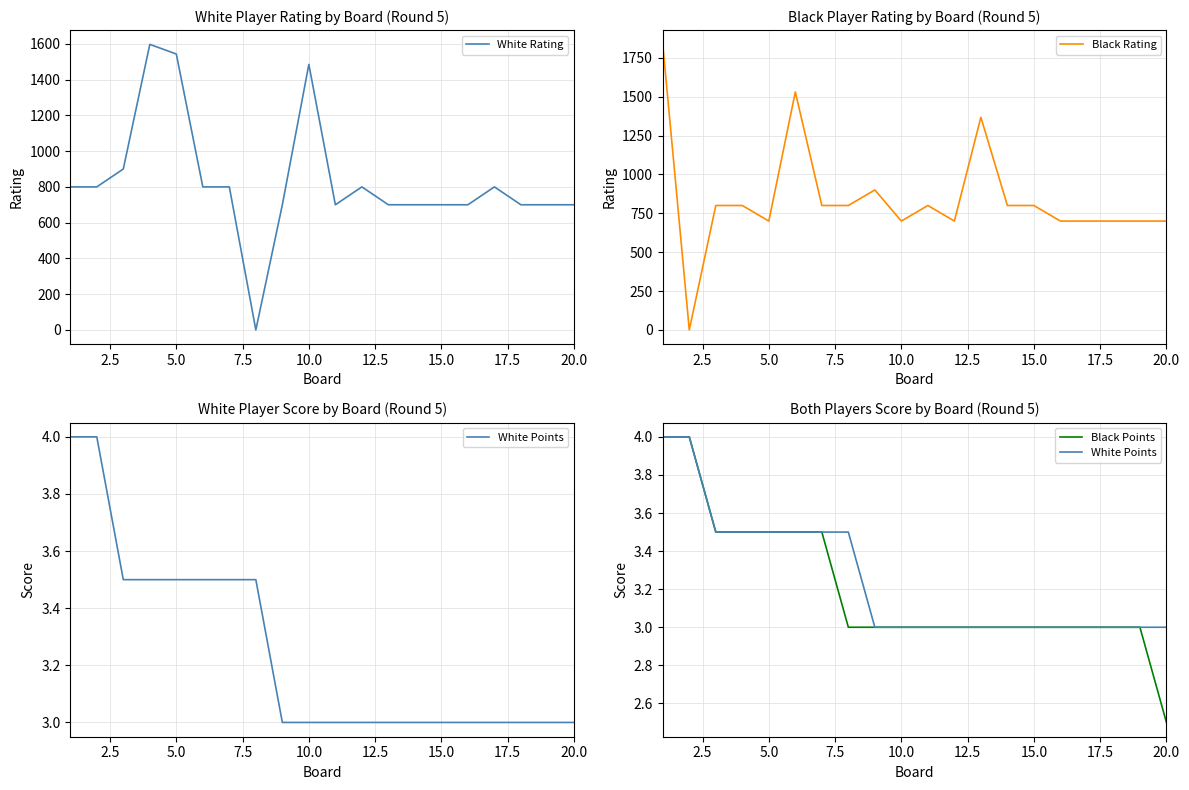

Reading left to right, transcribe all the data shown in this chart.

White Rating: 800.0	800.0	900.0	1597.0	1543.0	800.0	800.0	0.0	700.0	1485.0	700.0	800.0	700.0	700.0	700.0	700.0	800.0	700.0	700.0	700.0
Black Rating: 1836.0	0.0	800.0	800.0	700.0	1530.0	800.0	800.0	900.0	700.0	800.0	700.0	1367.0	800.0	800.0	700.0	700.0	700.0	700.0	700.0
White Points: 4.0	4.0	3.5	3.5	3.5	3.5	3.5	3.5	3.0	3.0	3.0	3.0	3.0	3.0	3.0	3.0	3.0	3.0	3.0	3.0
Black Points: 4.0	4.0	3.5	3.5	3.5	3.5	3.5	3.0	3.0	3.0	3.0	3.0	3.0	3.0	3.0	3.0	3.0	3.0	3.0	2.5